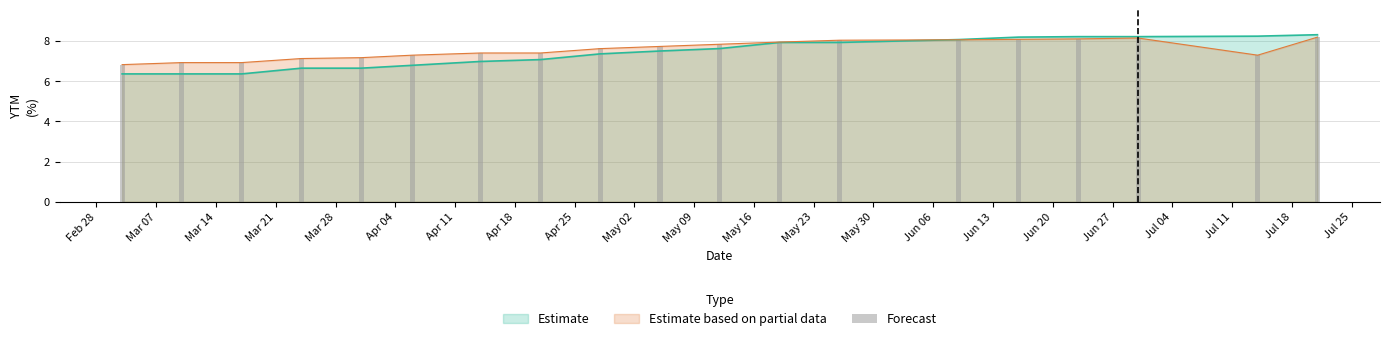

What is the value of the 1st bar from the left?

6.8